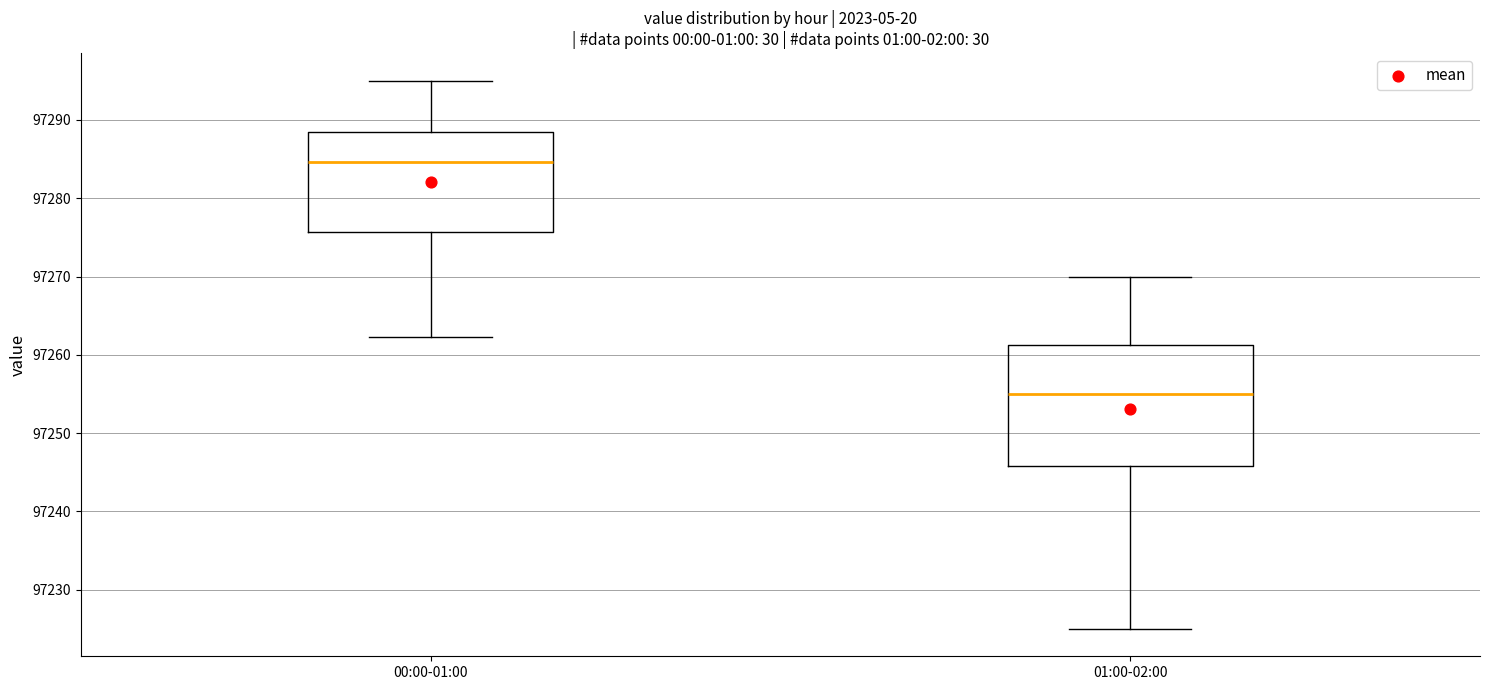

Which box is the tallest, from its lower edge to its upper edge?

01:00-02:00